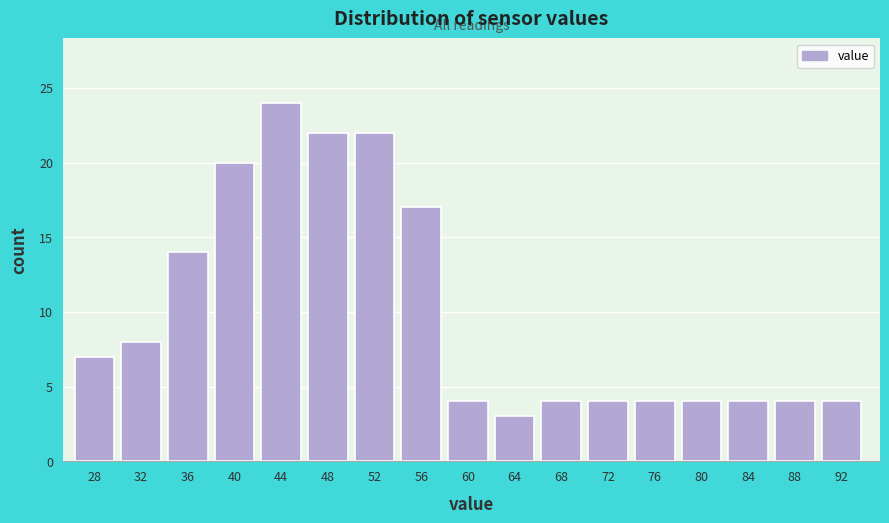

Reading left to right, extract all data points from this chart.

7	8	14	20	24	22	22	17	4	3	4	4	4	4	4	4	4